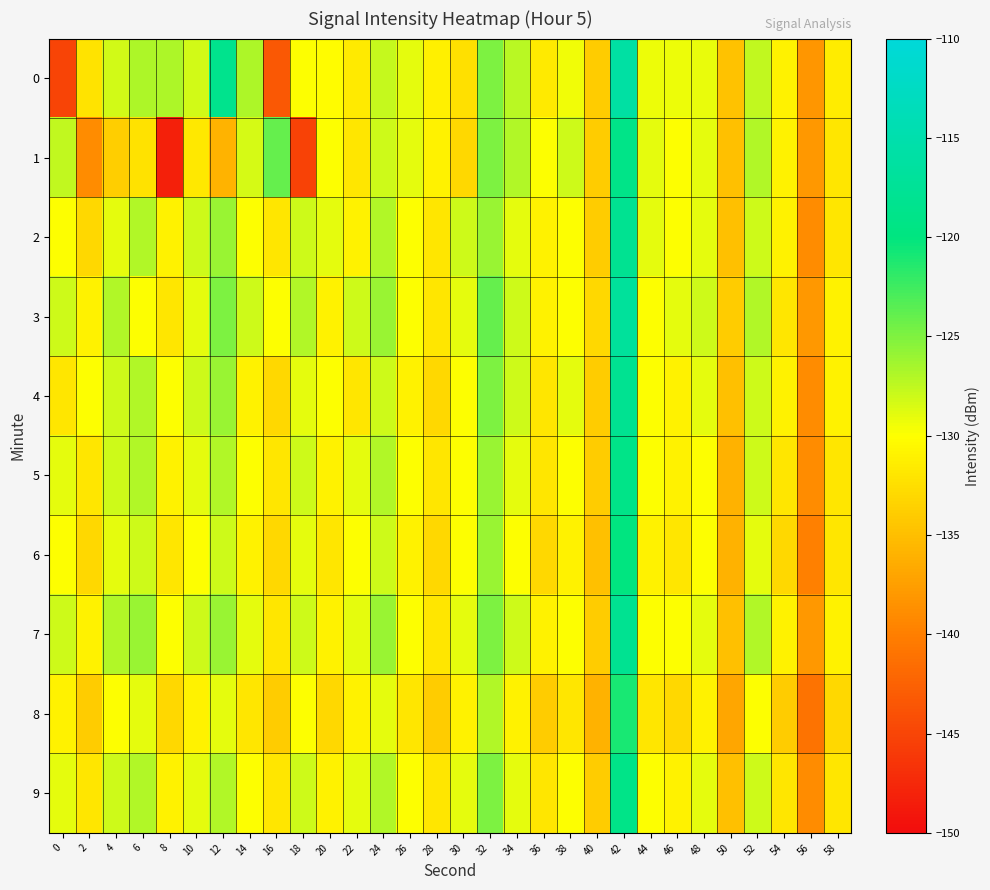

Which series has the largest range (max minus min)?

1